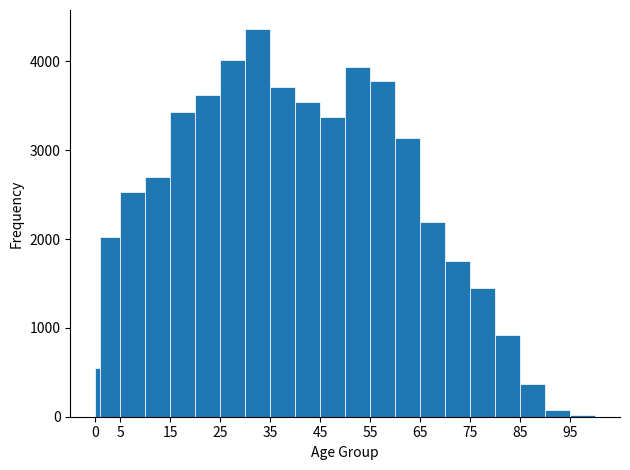

Around what value on the x-axis is the tallest bar? Give the approximate position of its centre, as read against the axis.

32.5